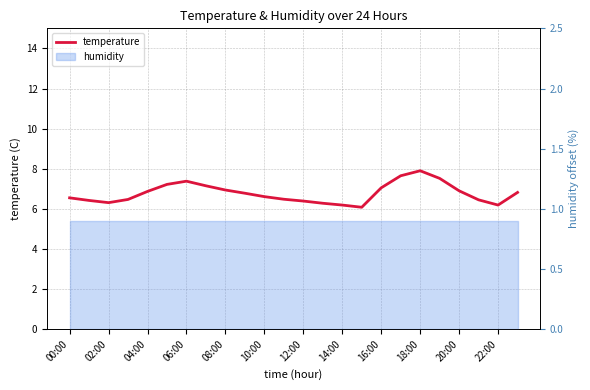

What is the label of the 14th point from the left?

13